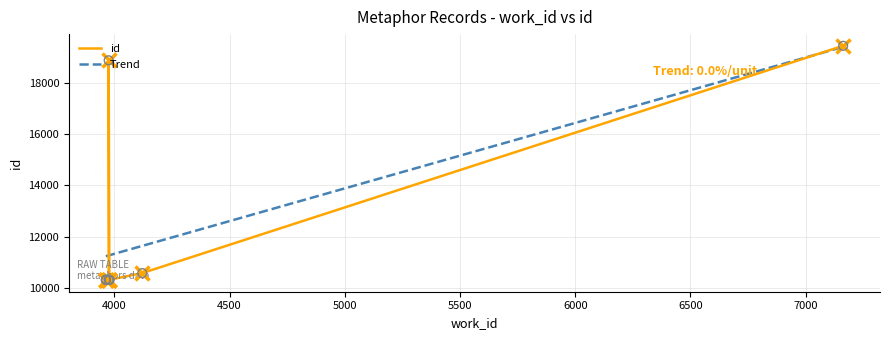

Between 3963 and 3975, which is larger?

3975